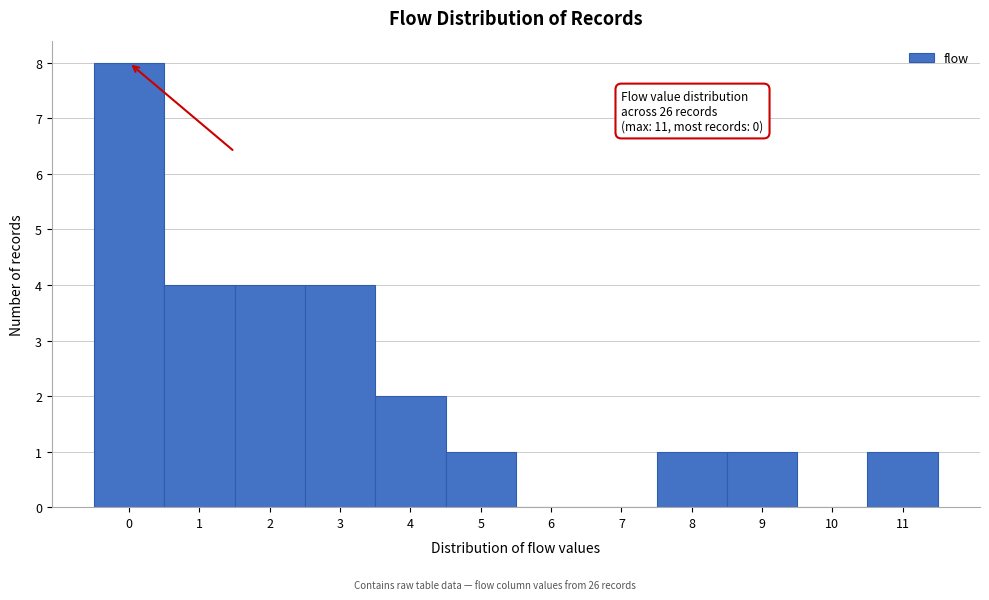

Which range on the x-axis has the tallest bar?

-0.5 to 0.5